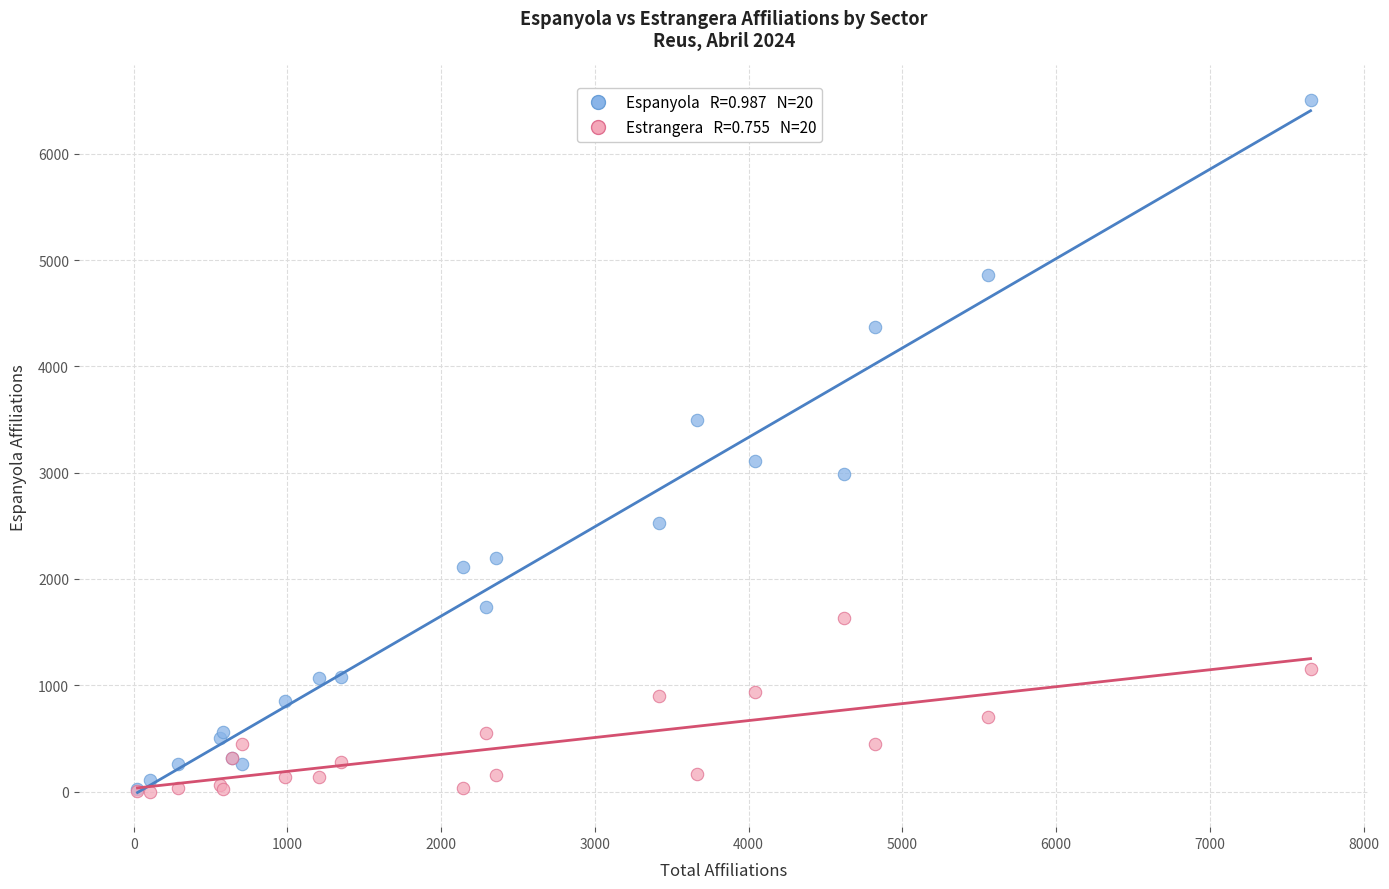

Across all series, what Y value is closest to 3252?

3105